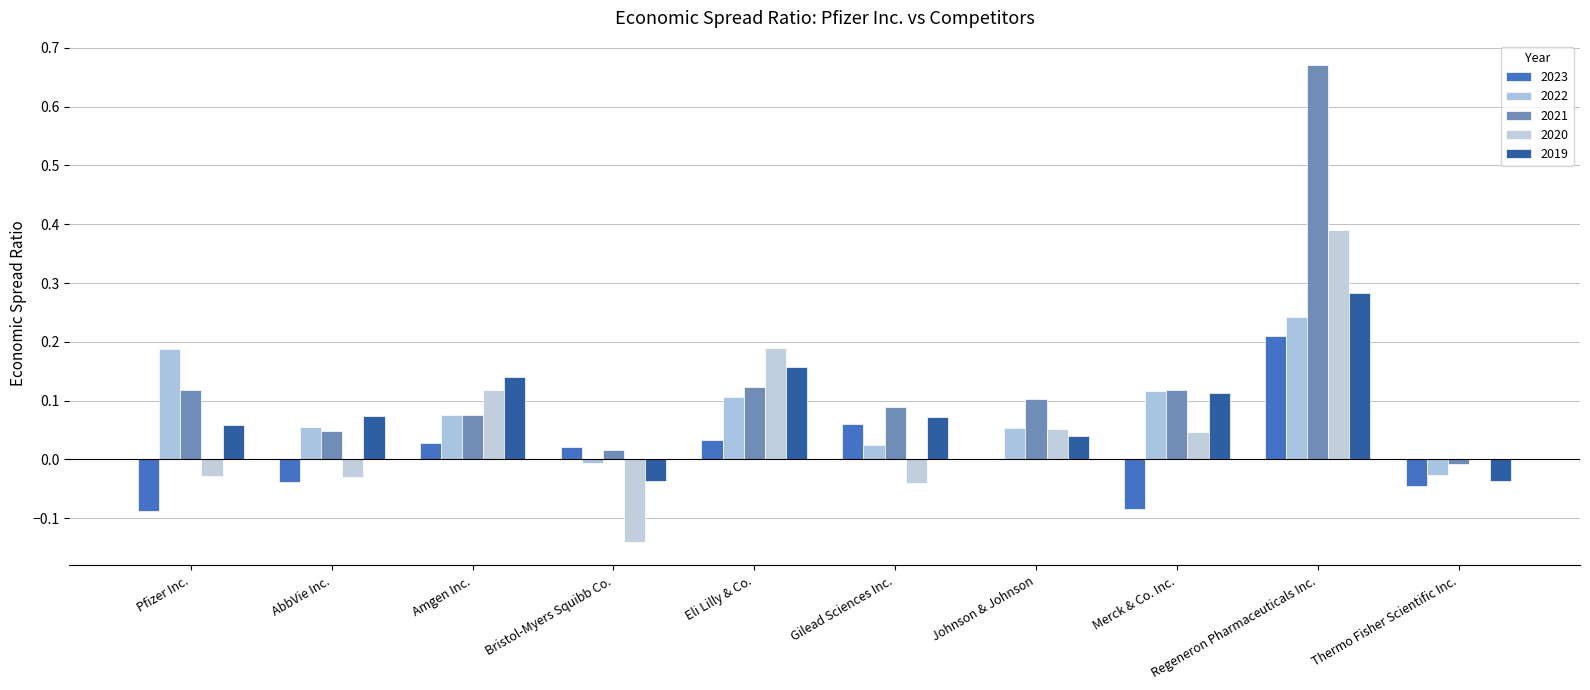

True or false: 2021 has a value of 1.0 at Regeneron Pharmaceuticals Inc..

False